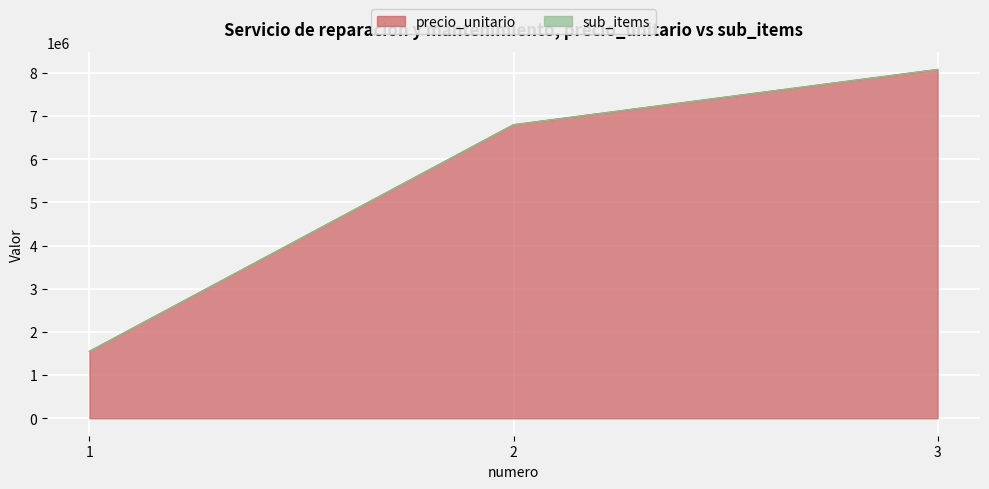

What is the sum of all values?

16430000